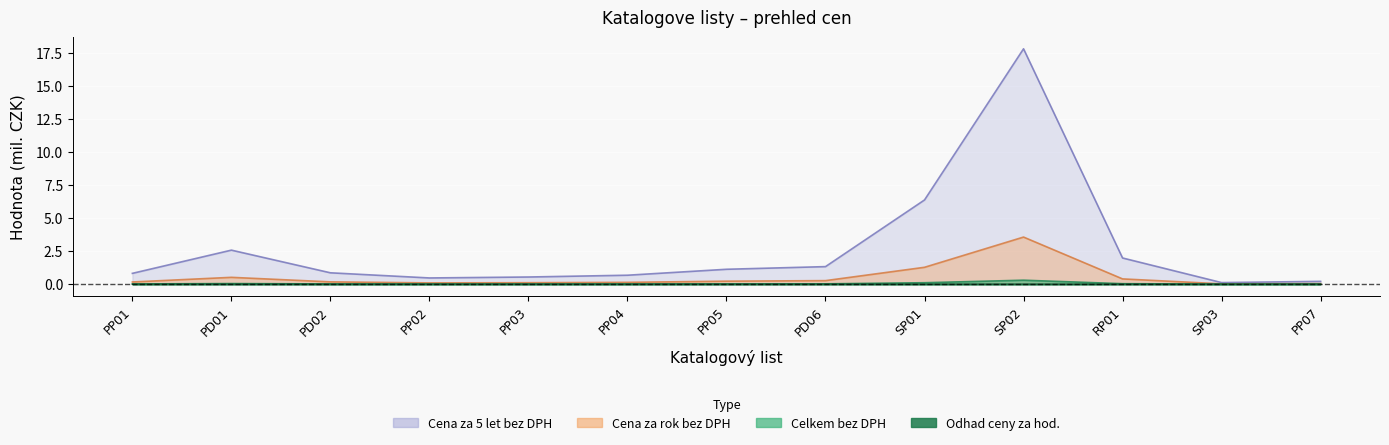

Which series changed the most between PP03 and PD06?

Cena za rok bez DPH